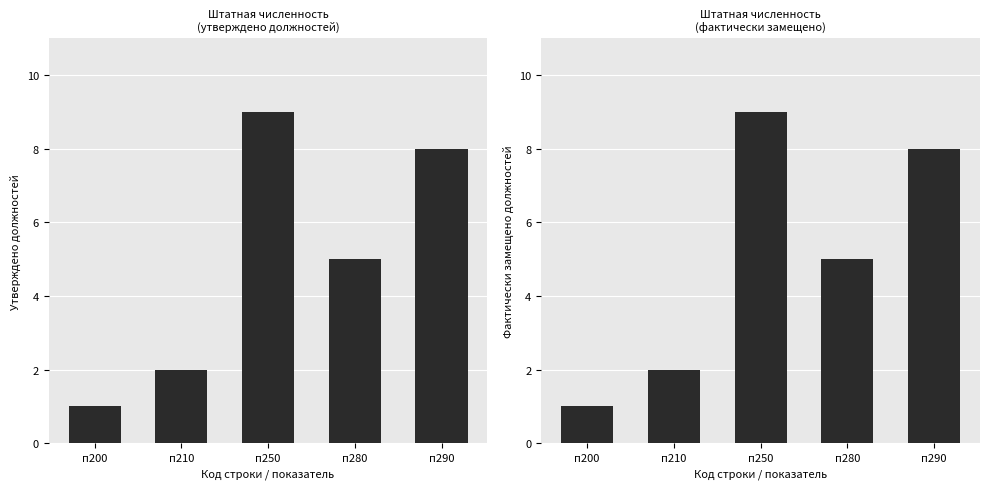

What is the difference between the maximum and minimum values in the Фактически замещено series?

8